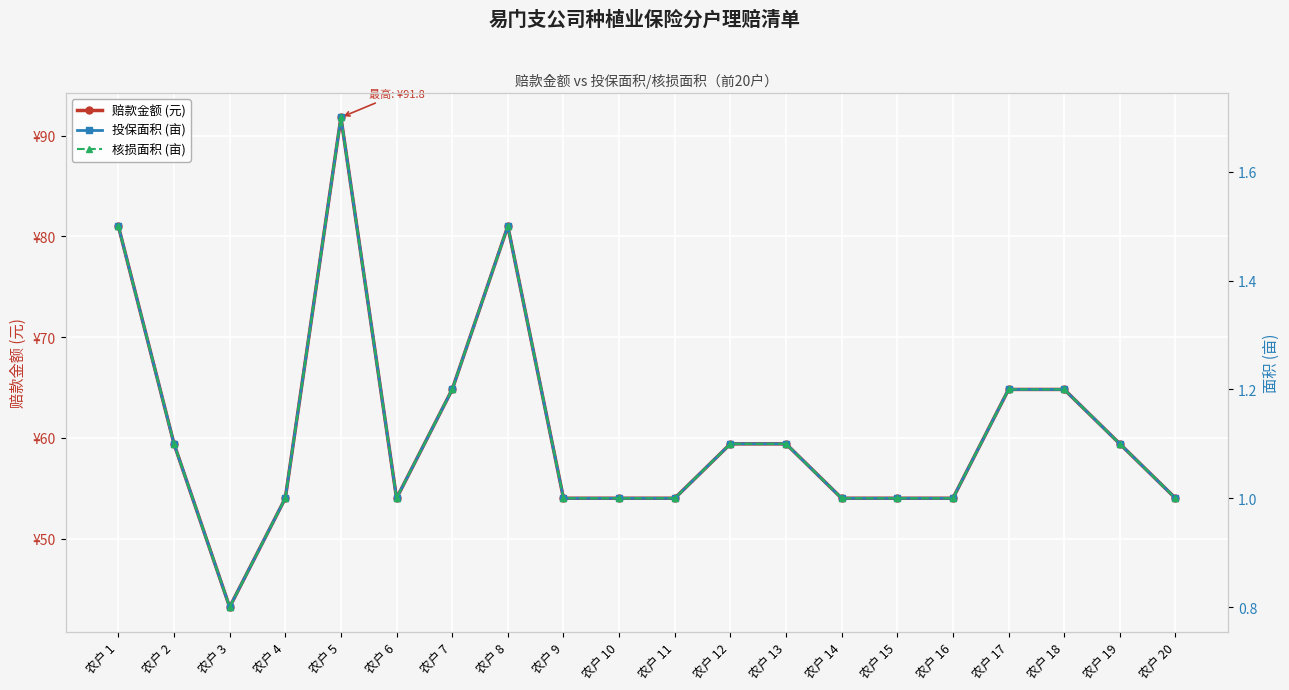

What is the total value across all series at 农户 3?

44.8